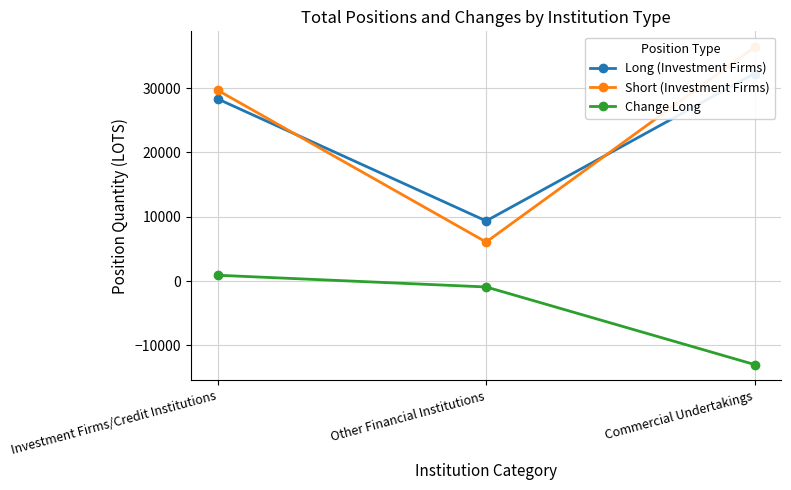

What is the label of the 1st point from the right?

Commercial Undertakings